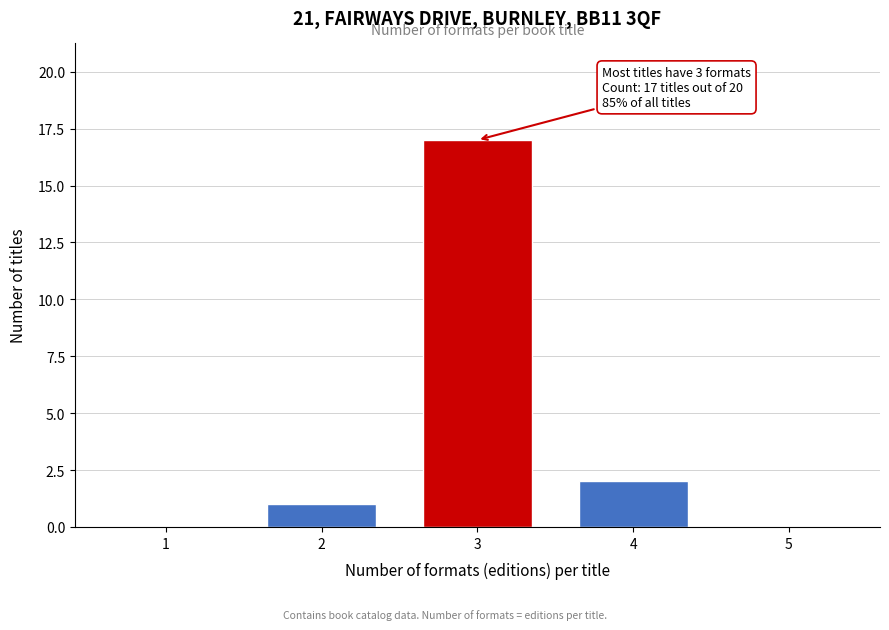

What is the change in value from 1 to 2?

+1